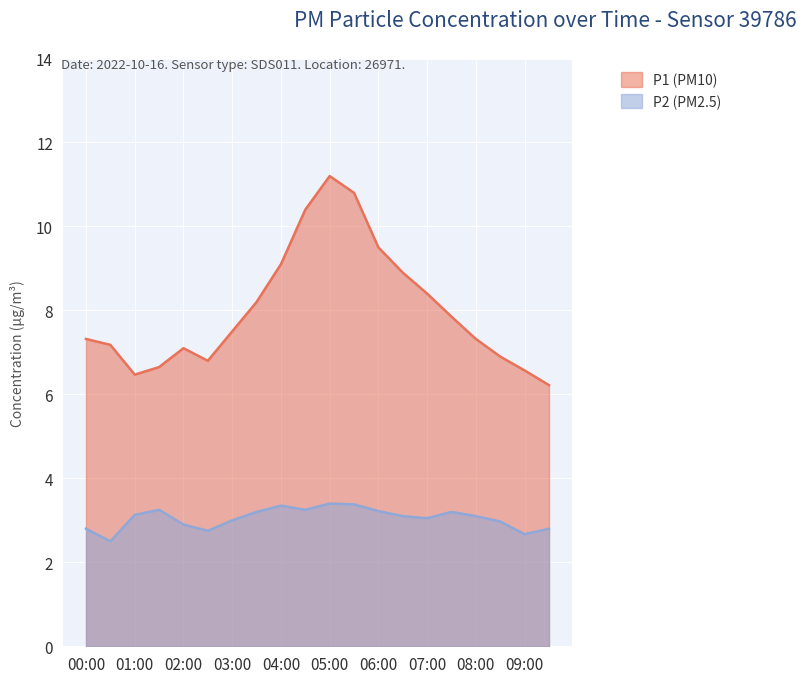

Reading left to right, extract all data points from this chart.

P1: 00:00=7.3	00:30=7.2	01:00=6.5	01:30=6.7	02:00=7.1	02:30=6.8	03:00=7.5	03:30=8.2	04:00=9.1	04:30=10.4	05:00=11.2	05:30=10.8	06:00=9.5	06:30=8.9	07:00=8.4	07:30=7.8	08:00=7.3	08:30=6.9	09:00=6.6	09:30=6.2
P2: 00:00=2.8	00:30=2.5	01:00=3.1	01:30=3.2	02:00=2.9	02:30=2.8	03:00=3.0	03:30=3.2	04:00=3.4	04:30=3.2	05:00=3.4	05:30=3.4	06:00=3.2	06:30=3.1	07:00=3.0	07:30=3.2	08:00=3.1	08:30=3.0	09:00=2.7	09:30=2.8